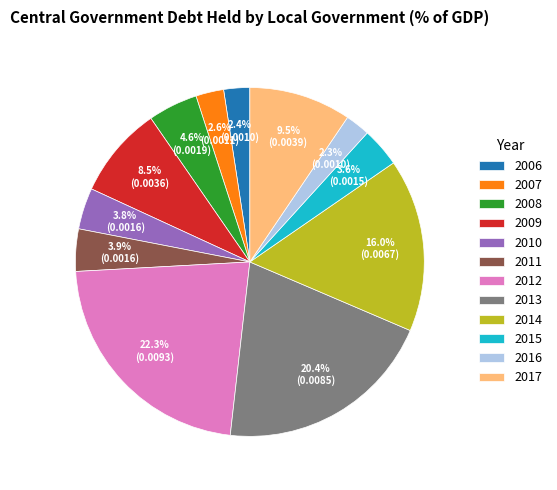

Count the number of slices in the pie.

12